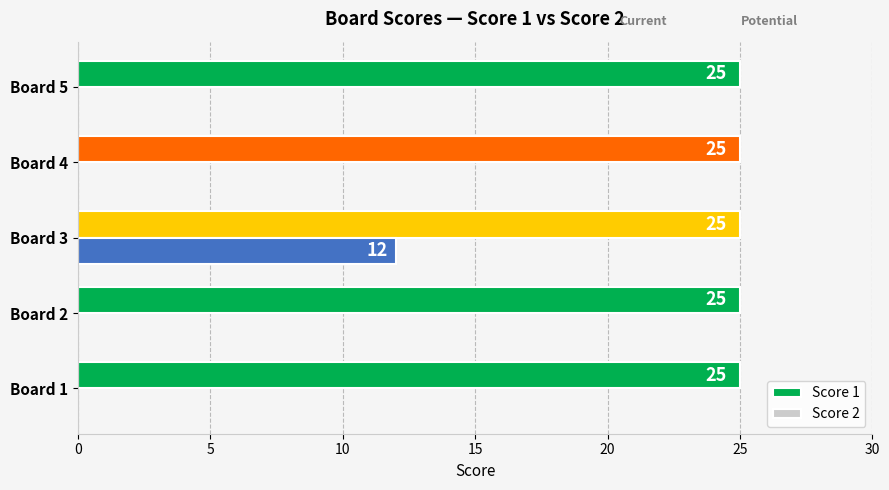

Which series has the widest spread of values?

Score 2